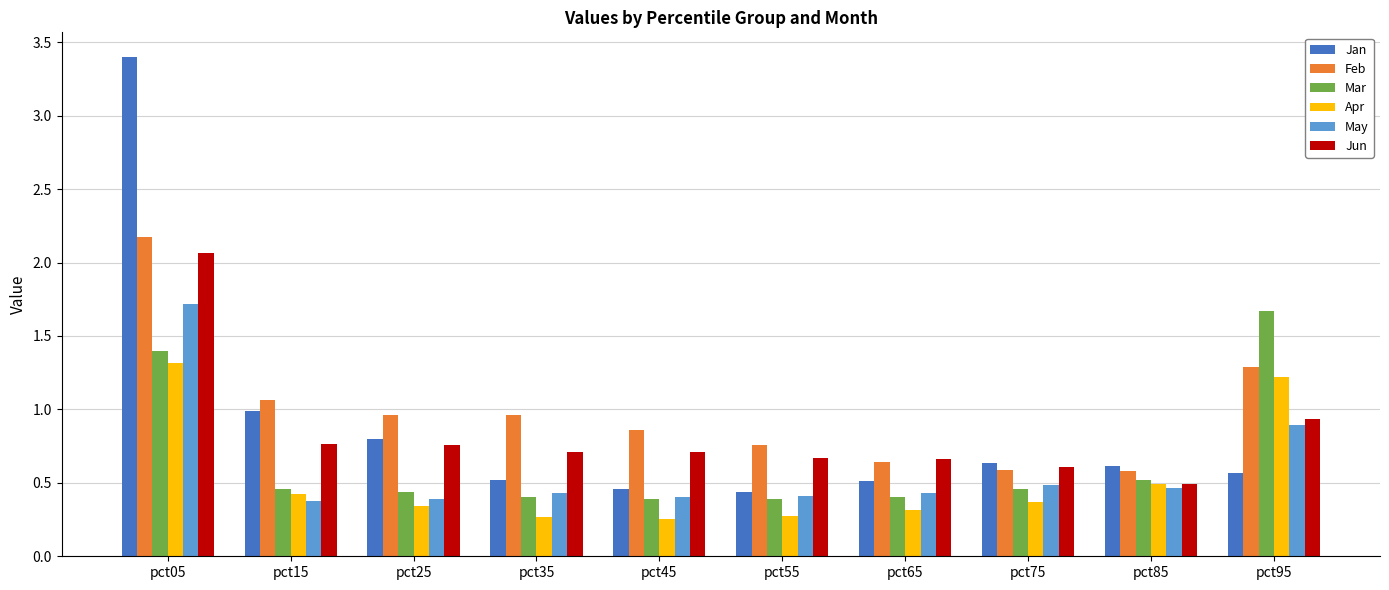

What are all the series names shown in the legend?

Jan, Feb, Mar, Apr, May, Jun